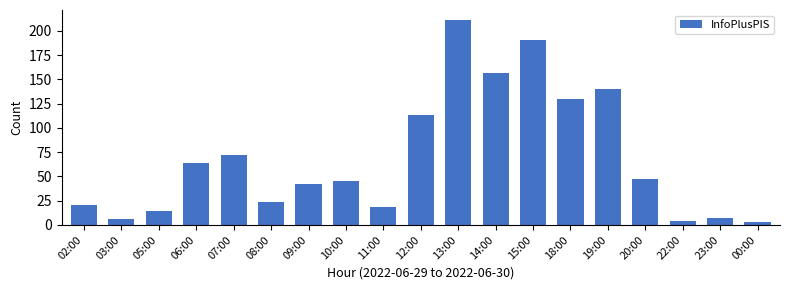

Reading right to left, what are all the values shown in this chart?

00:00=3	23:00=7	22:00=4	20:00=47	19:00=140	18:00=130	15:00=191	14:00=157	13:00=211	12:00=113	11:00=19	10:00=45	09:00=42	08:00=24	07:00=72	06:00=64	05:00=14	03:00=6	02:00=21